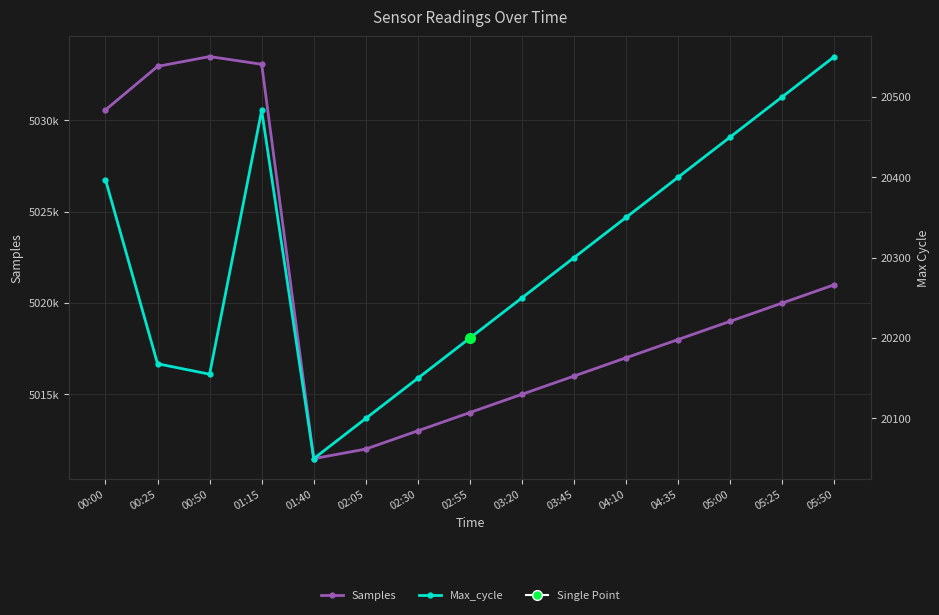

How many lines are shown in the chart?

2